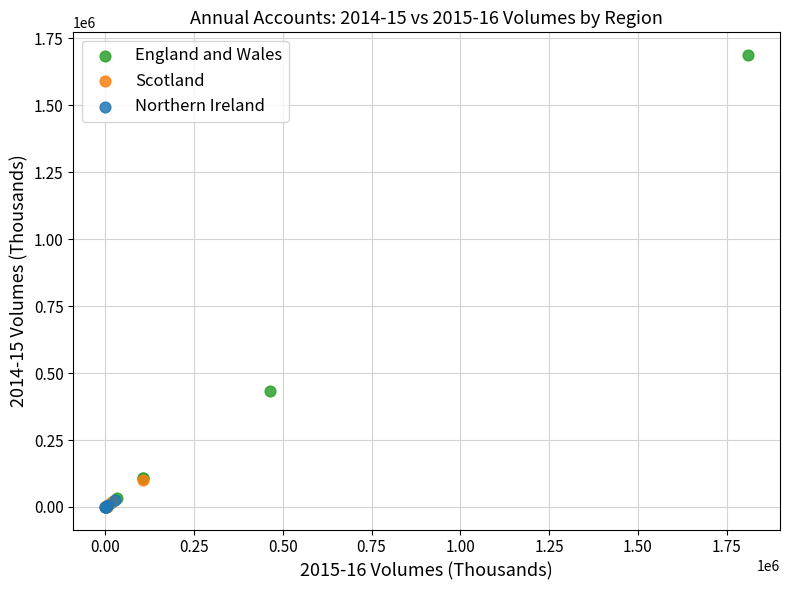

Which series has the widest spread of Y values?

England and Wales